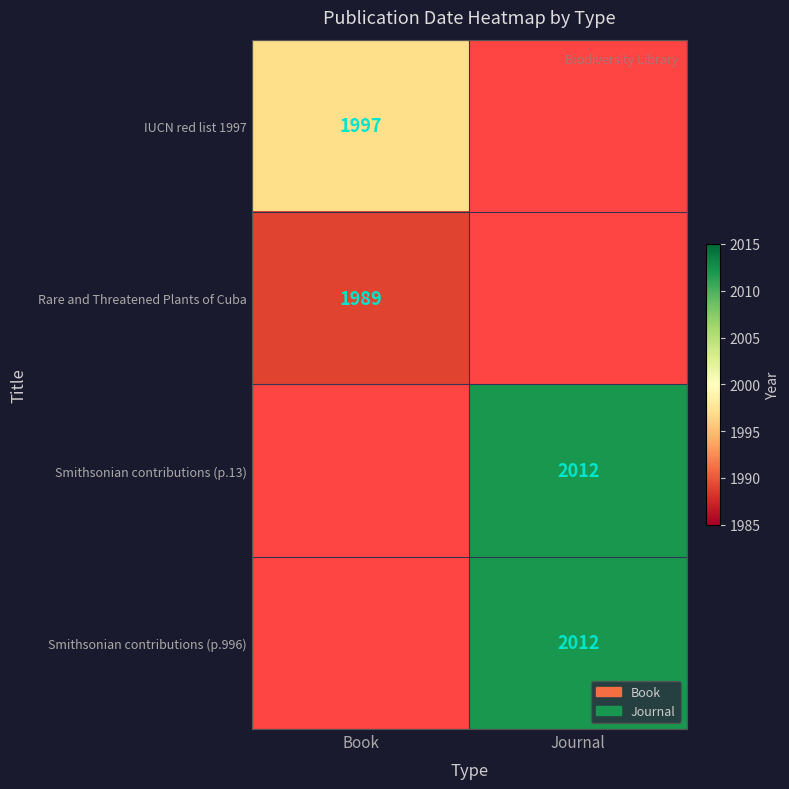

Is it true that Smithsonian contributions (p.13) equals 409 at Journal?

False